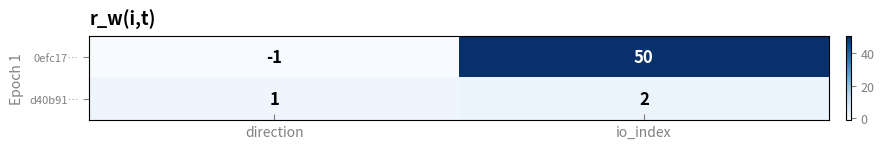

At how many categories does at least one series exceed 21?

1